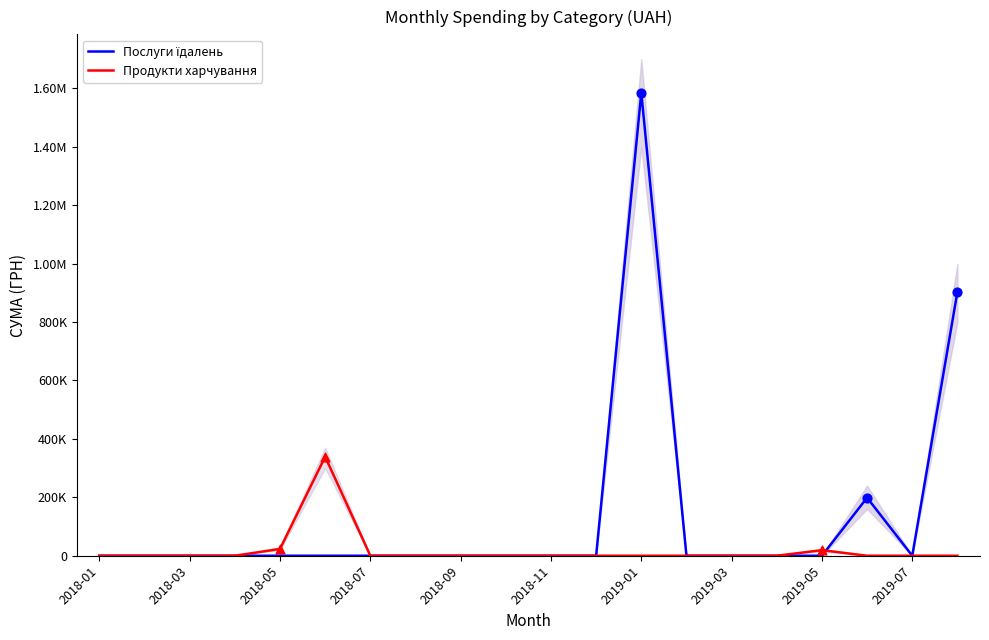

What are all the series names shown in the legend?

Послуги їдалень, Продукти харчування